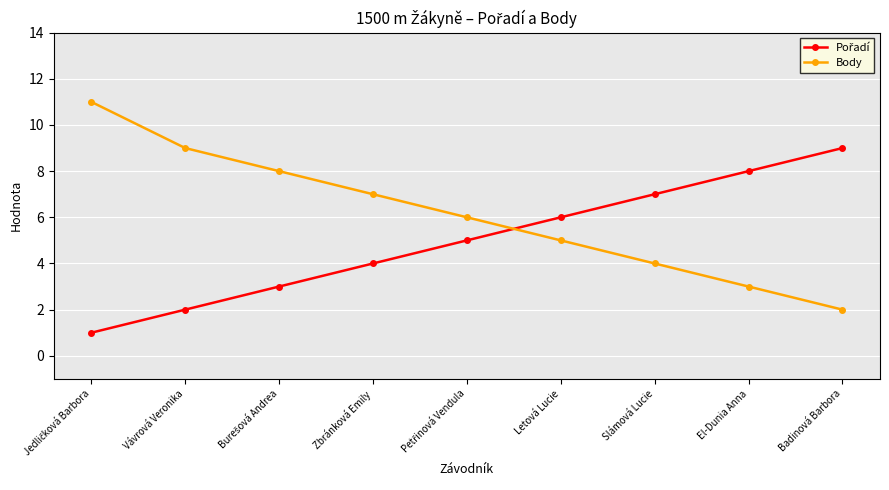

Count the number of categories in the chart.

9